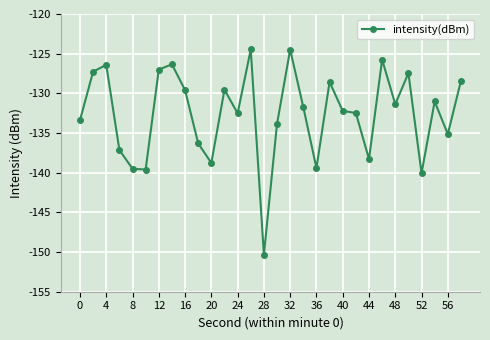

What is the sum of all values?

-3978.5